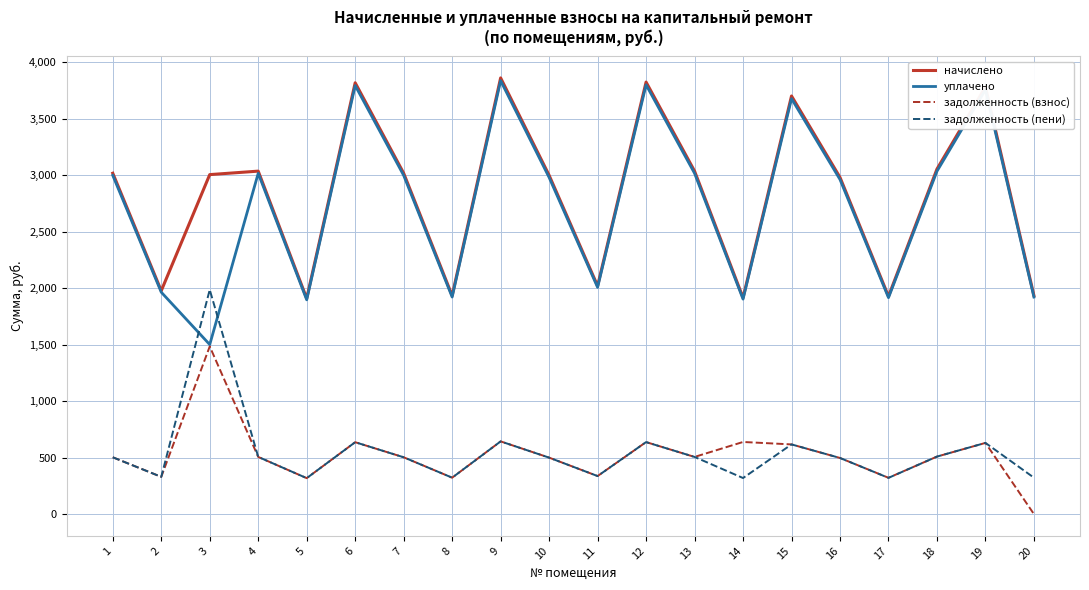

What is the difference between the maximum and second lowest values in the задолженность (взнос) series?

1165.7